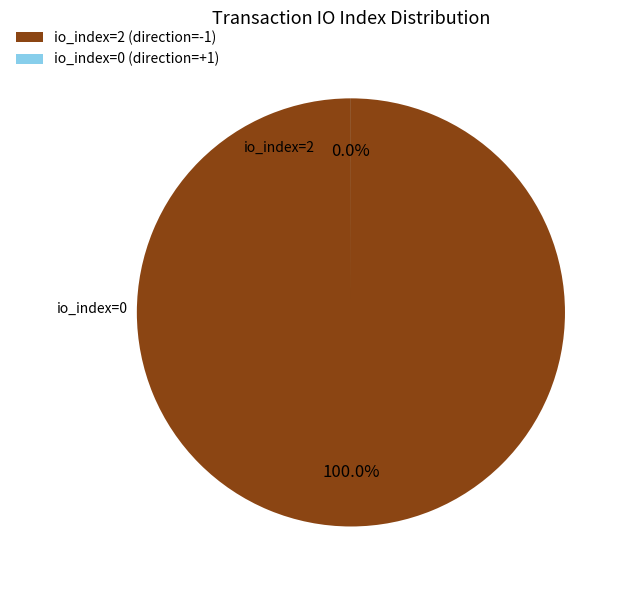

True or false: io_index=2 (direction=-1) accounts for 100% of the total.

True